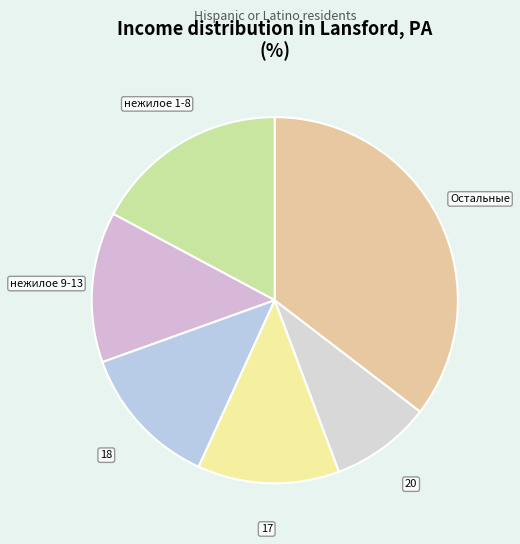

Do 17 and 20 together represent more than half of the pie?

No